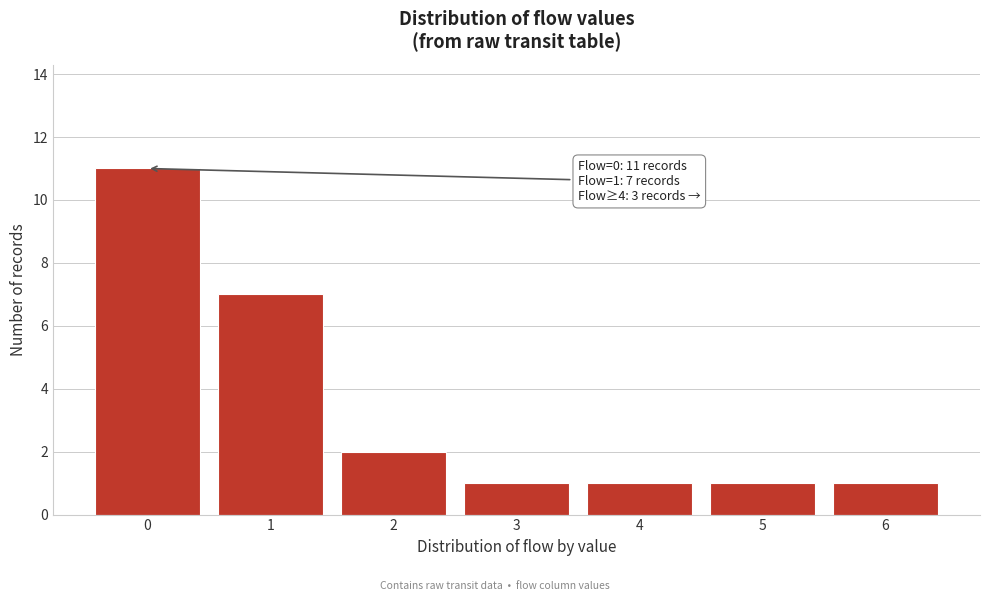

Which range on the x-axis has the tallest bar?

-0.5 to 0.5